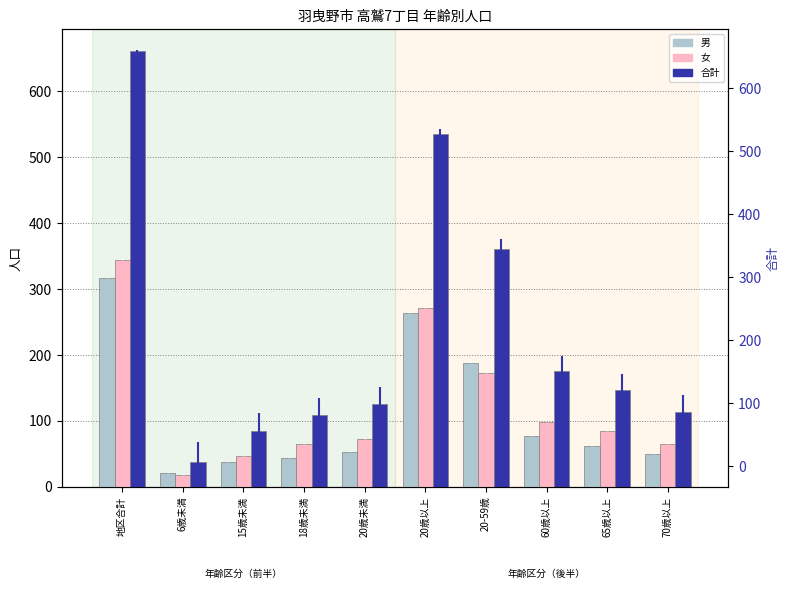

At which category is the sum across all series the highest?

地区合計